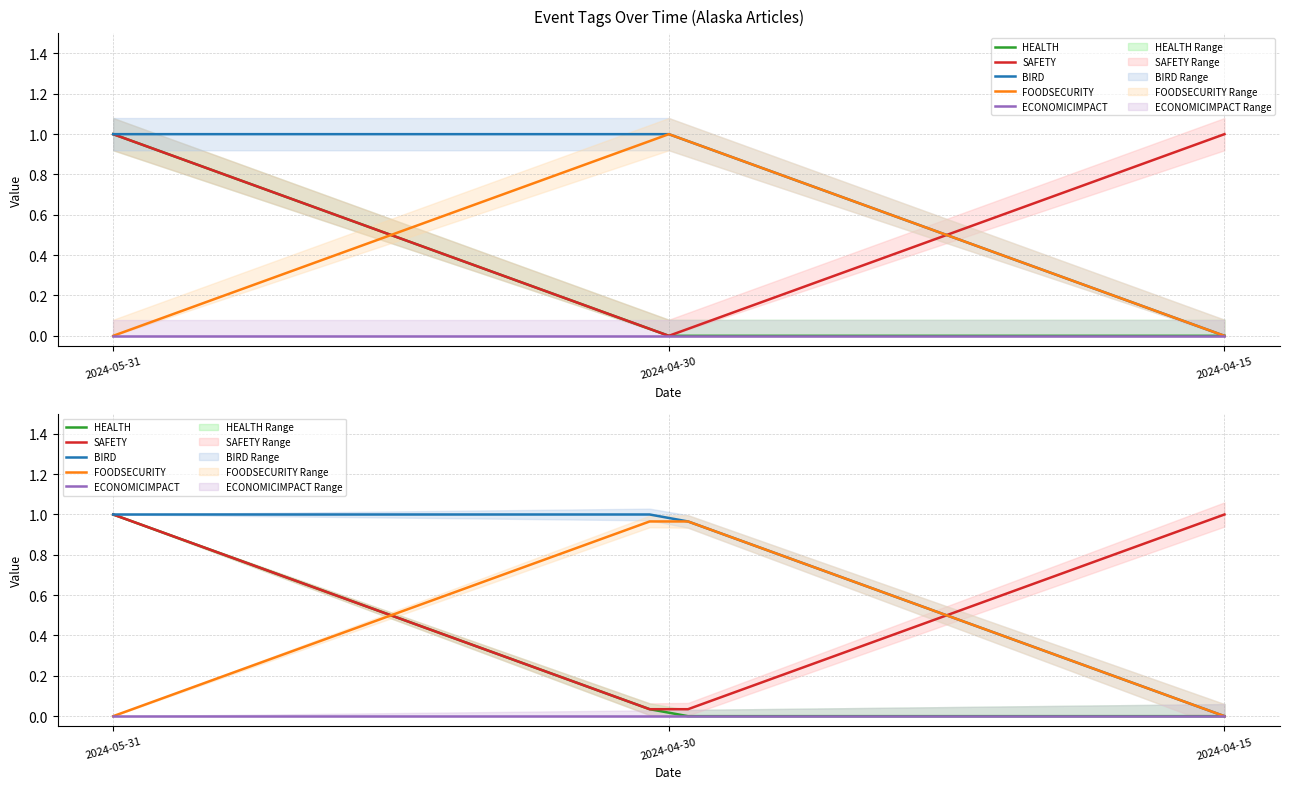

What is the highest value of the SAFETY series?

1.0